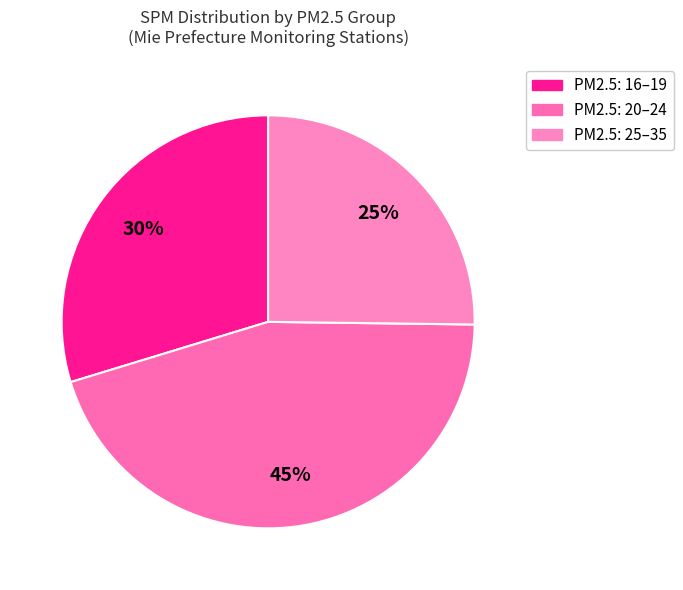

How many slices are in this pie chart?

3